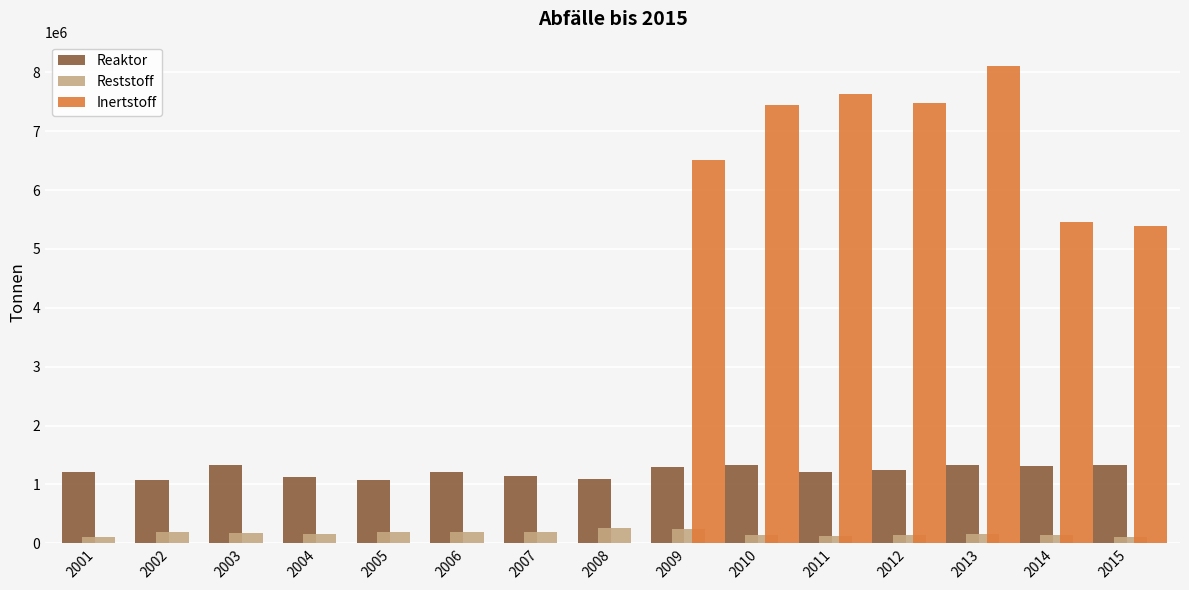

What is the maximum value shown in the chart?

8114003